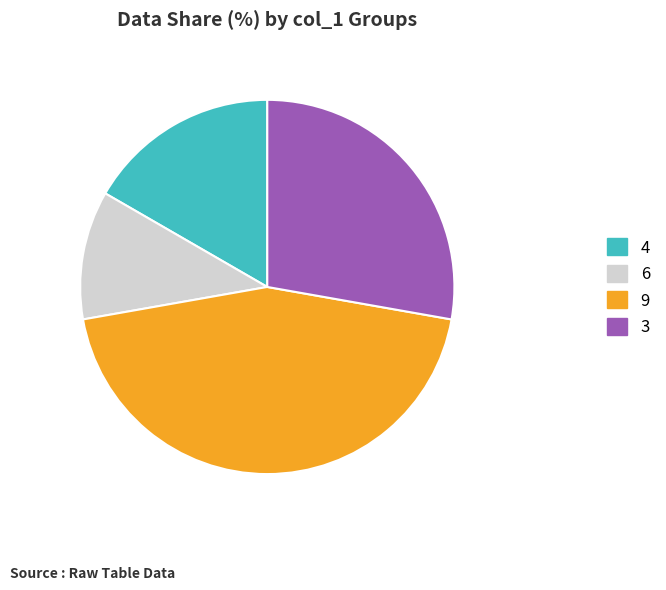

How many slices are in this pie chart?

4